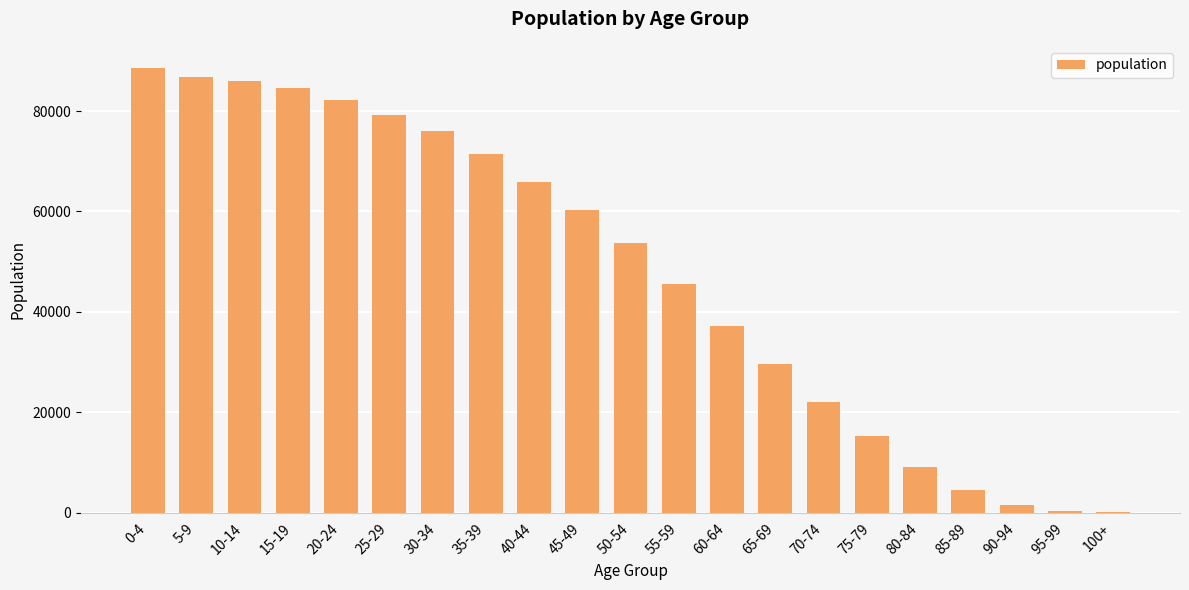

What is the sum of all values?

1000000